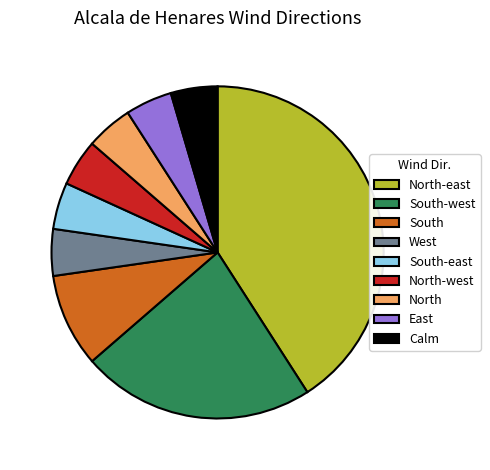

What is the ratio of the value at South-west to the value at East?

5.0